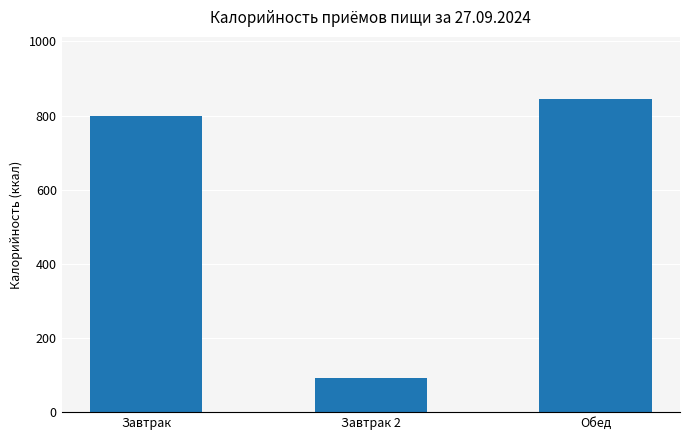

At which category does the chart reach its peak across all series?

Обед